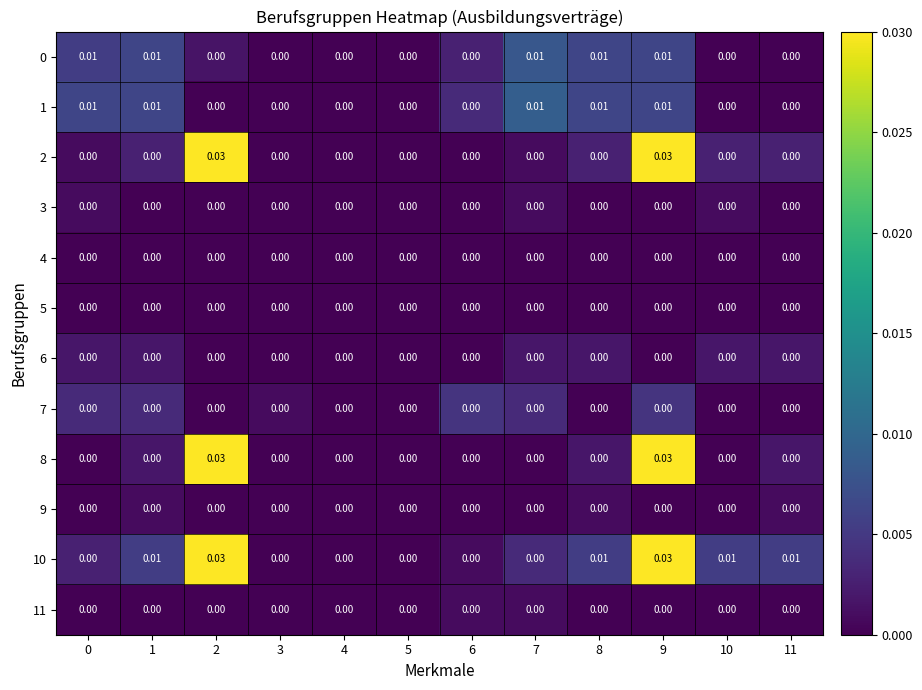

Is the value of 1 at 0 greater than the value of 4 at 5?

Yes